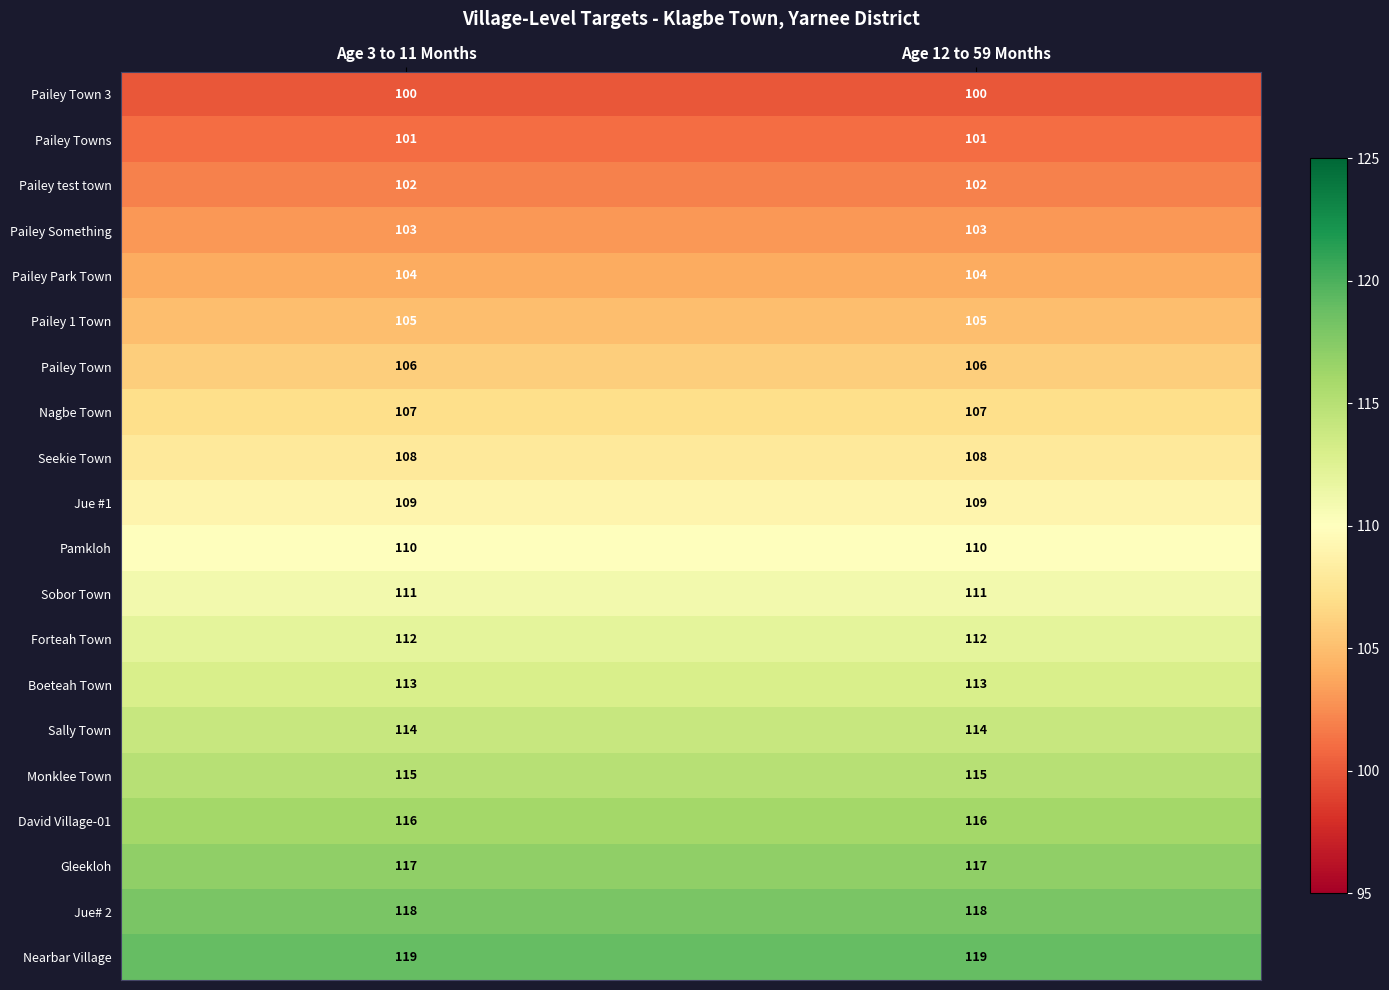

At how many categories does at least one series exceed 114?

2